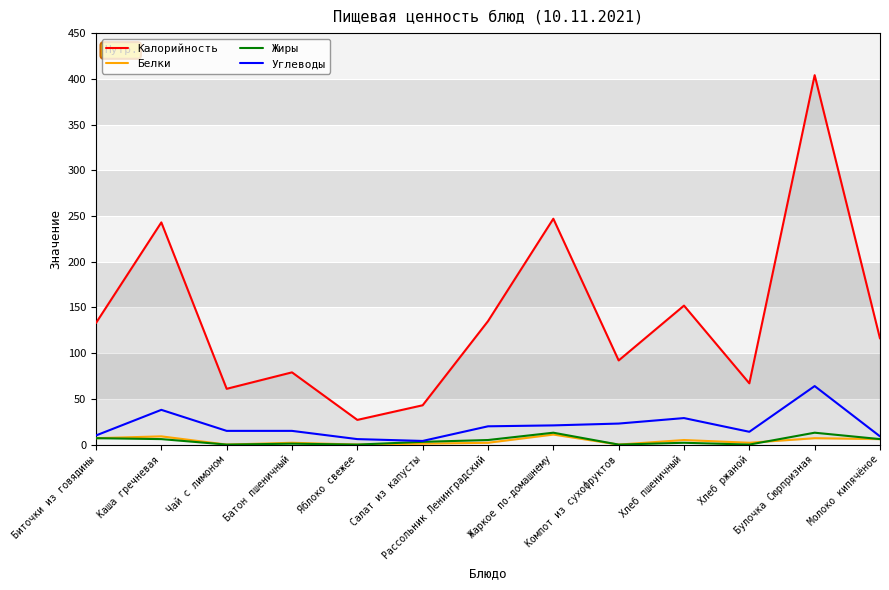

What is the sum of the Жиры values at Рассольник Ленинградский and Салат из капусты?

8